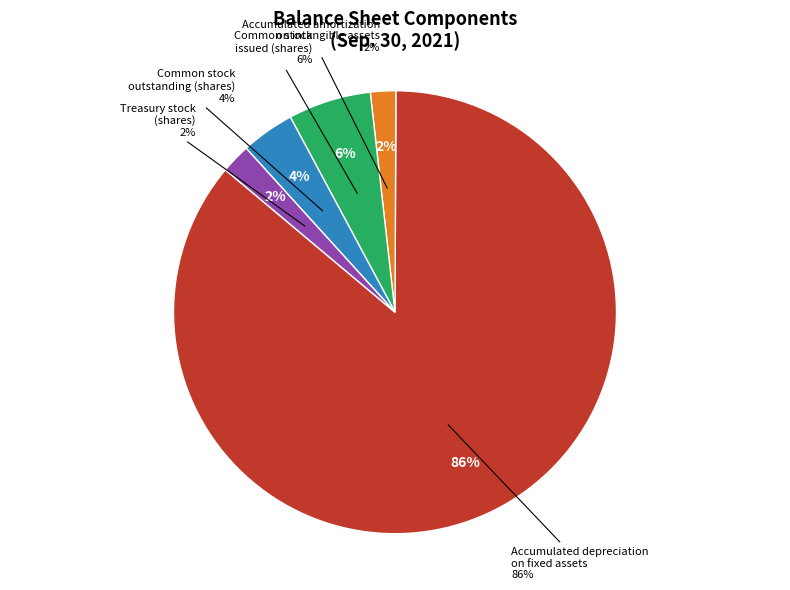

Which category accounts for the majority?

Accumulated depreciation
on fixed assets